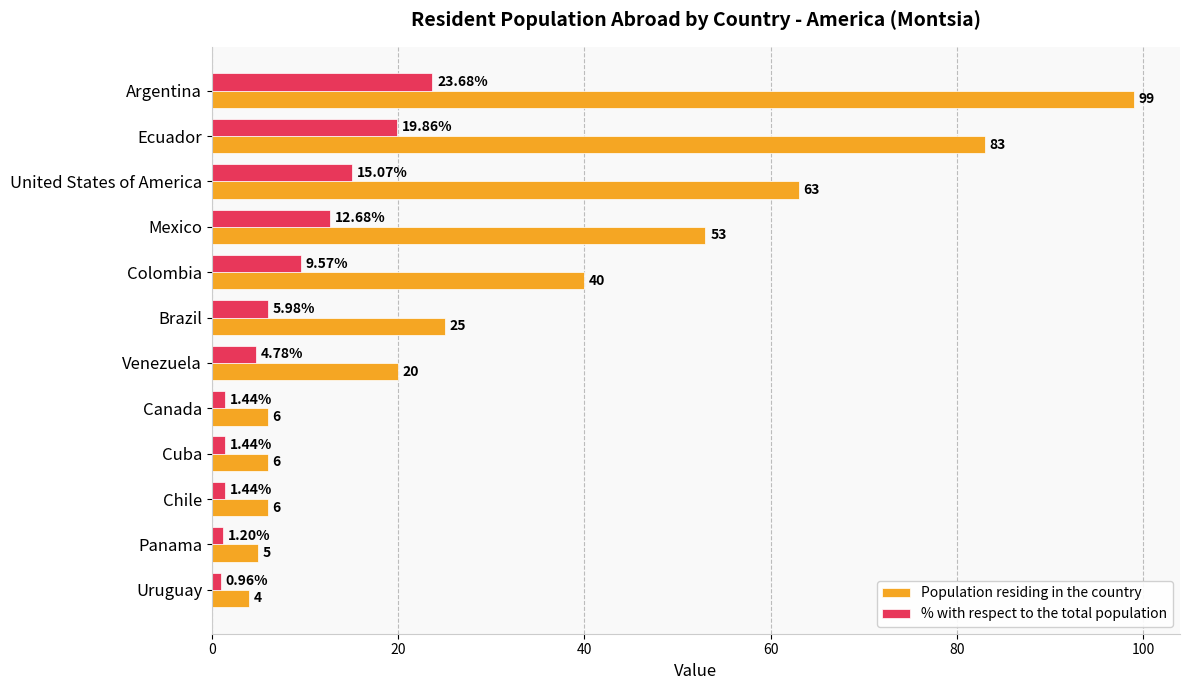

Which series has the largest total across all categories?

Population residing in the country